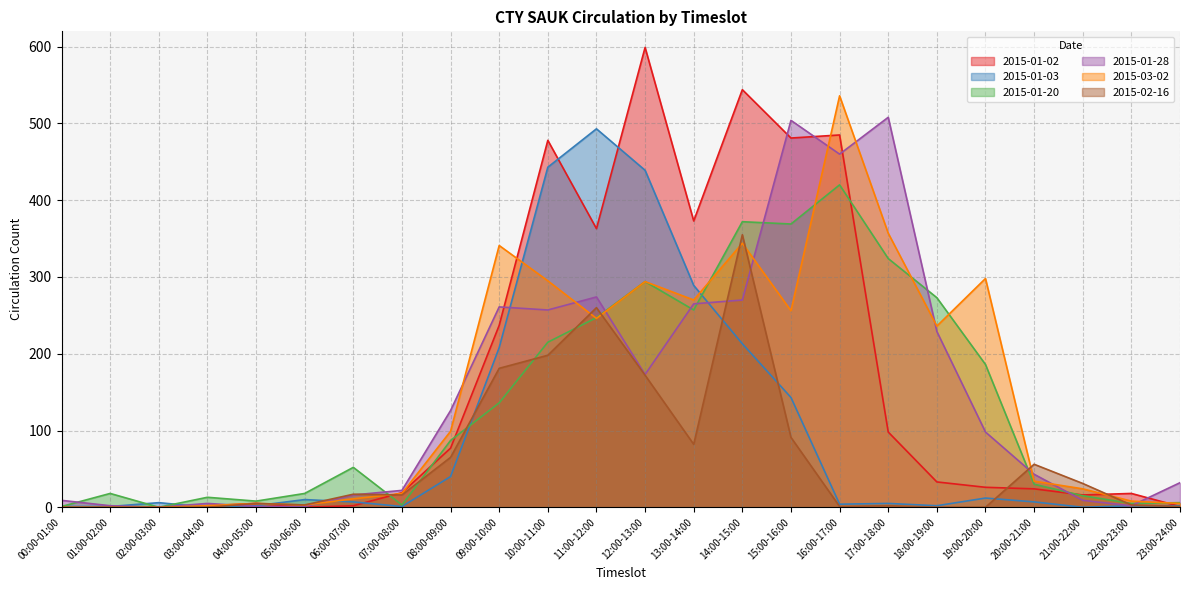

Which series has the widest spread of values?

2015-01-02